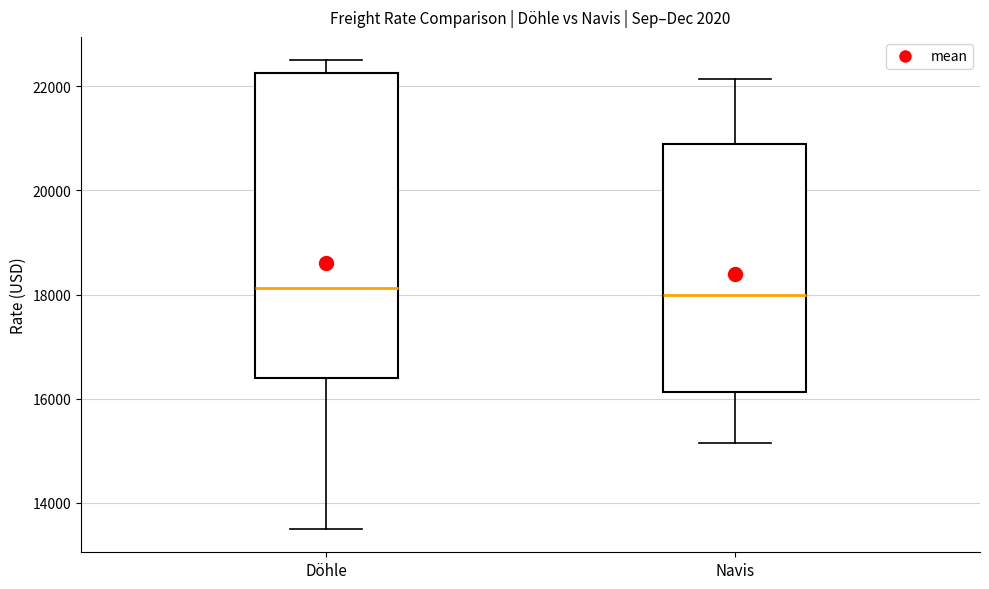

Comparing the boxes themselves (not the whiskers), which one is the tallest?

Döhle